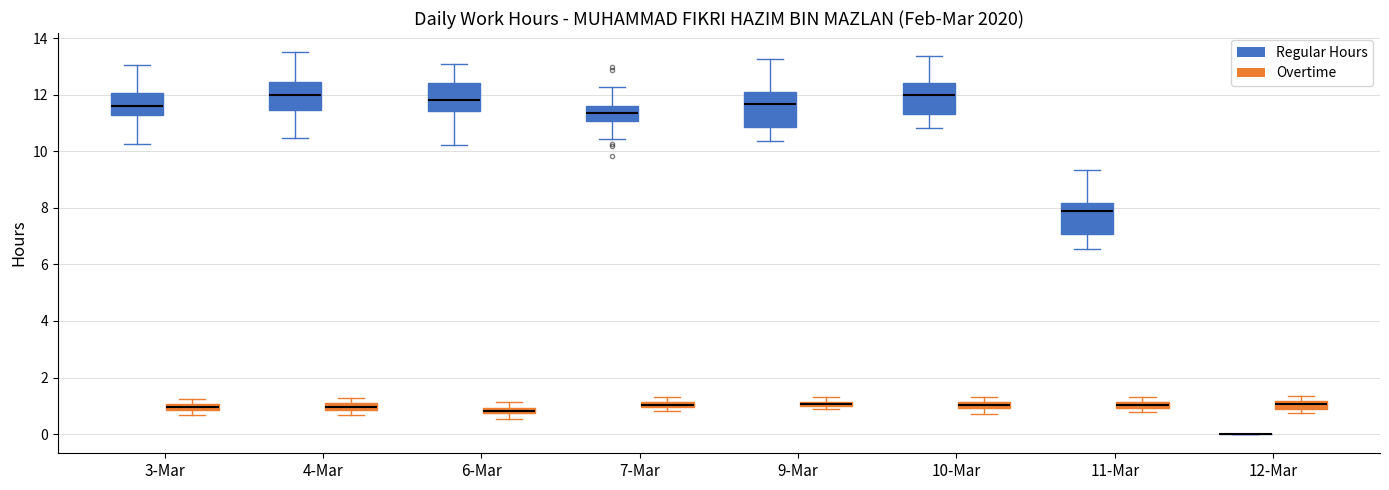

Where is the upper edge of the box for 12-Mar (Overtime) on the y-axis? The values are not printed on the chart, so give them approximately, as read against the axis.

1.2